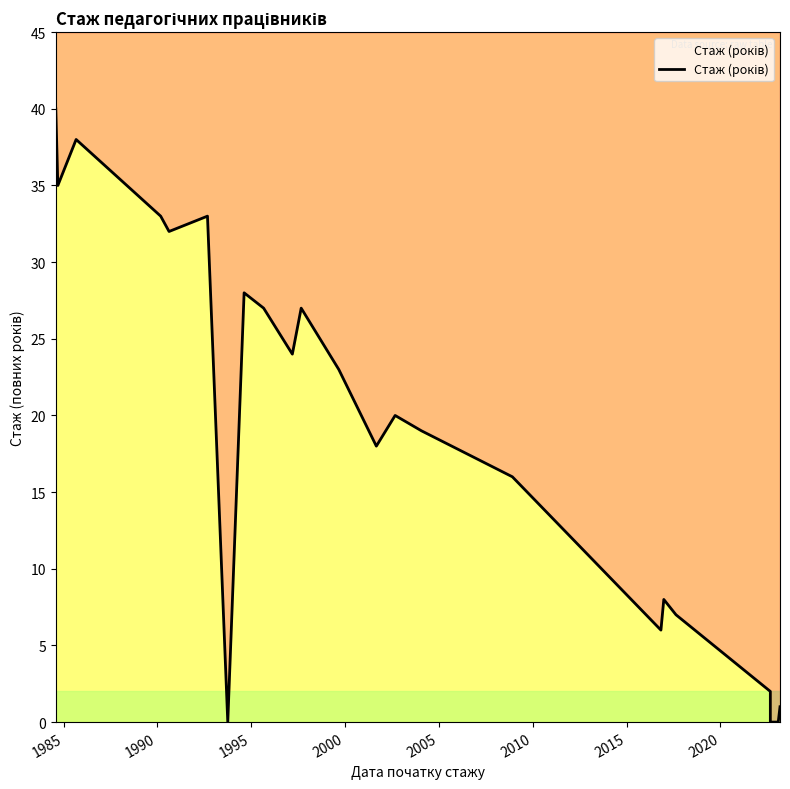

What is the greatest value displayed?

40